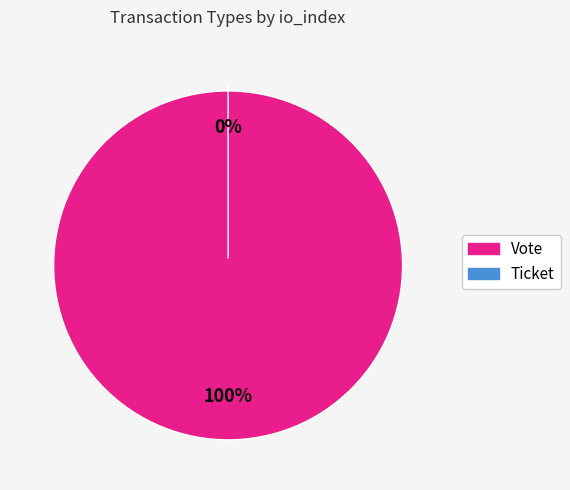

What is the change in value from Vote to Ticket?

-1